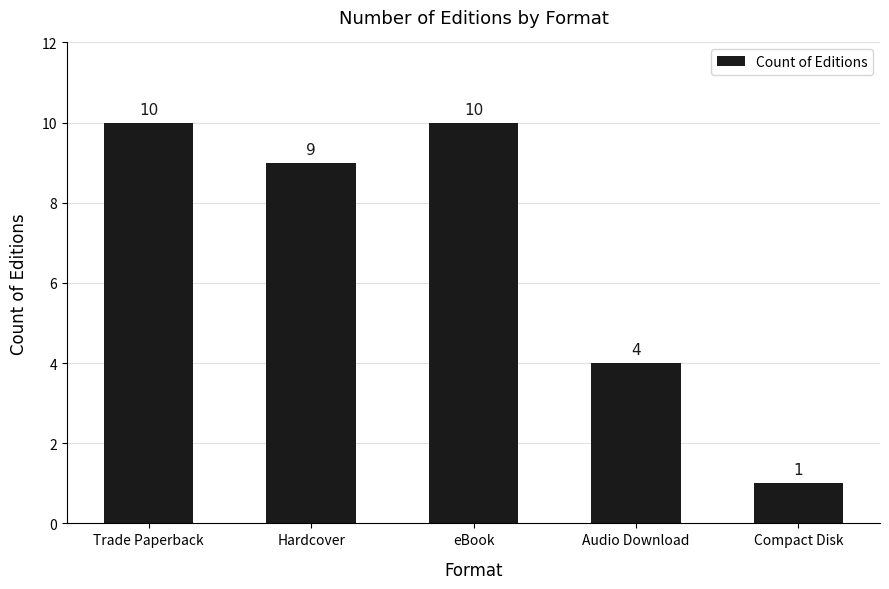

What is the label of the 2nd bar from the right?

Audio Download